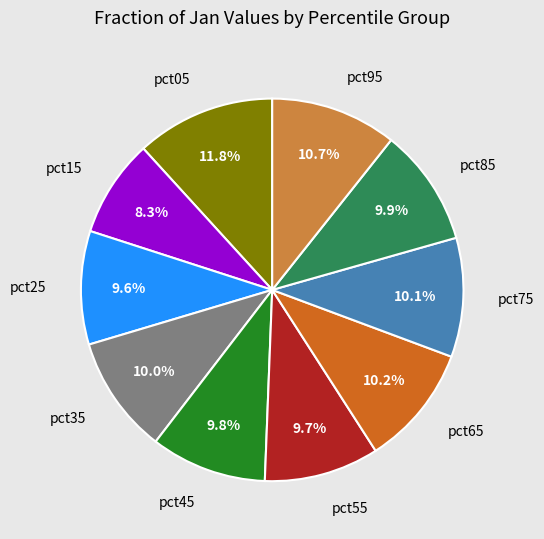

To the nearest percent, what is the average slice percentage?

10%